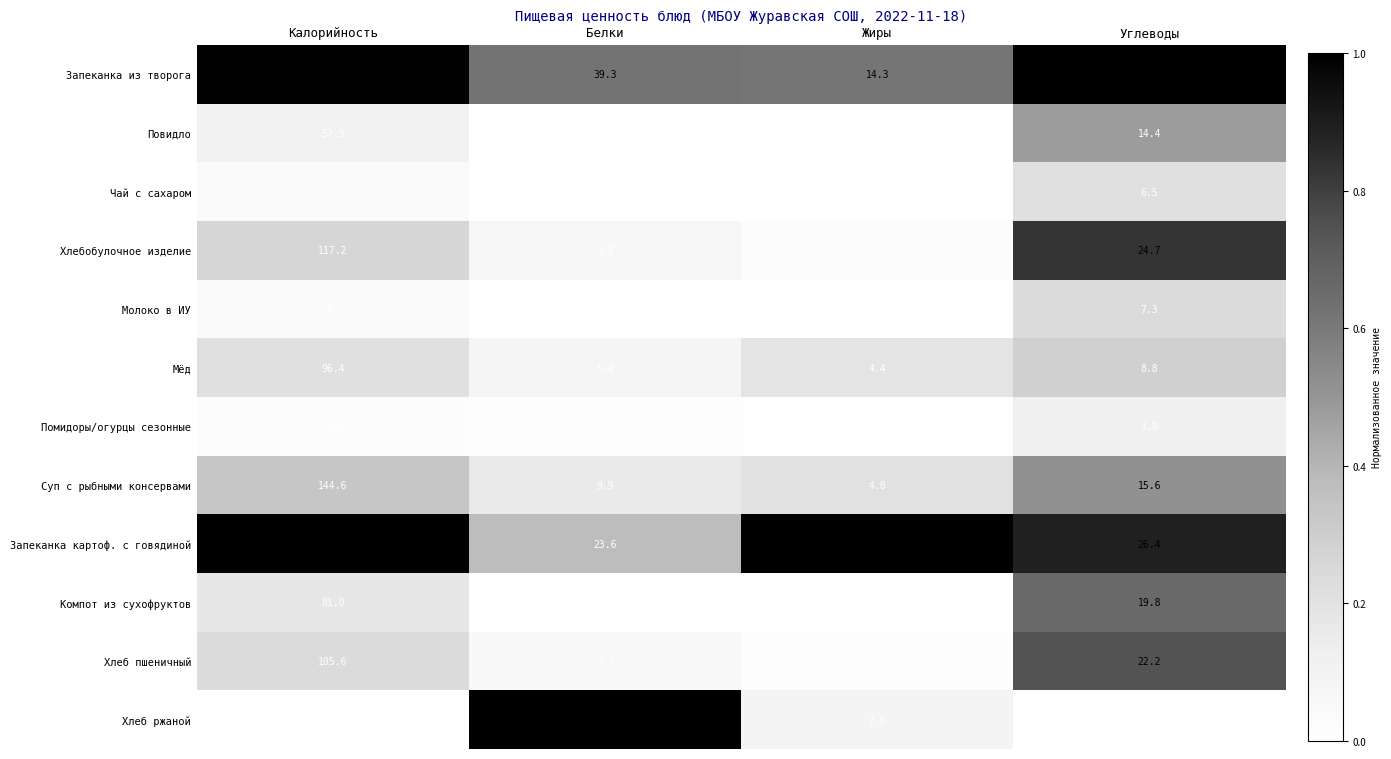

Which series has the largest range (max minus min)?

Запеканка из творога